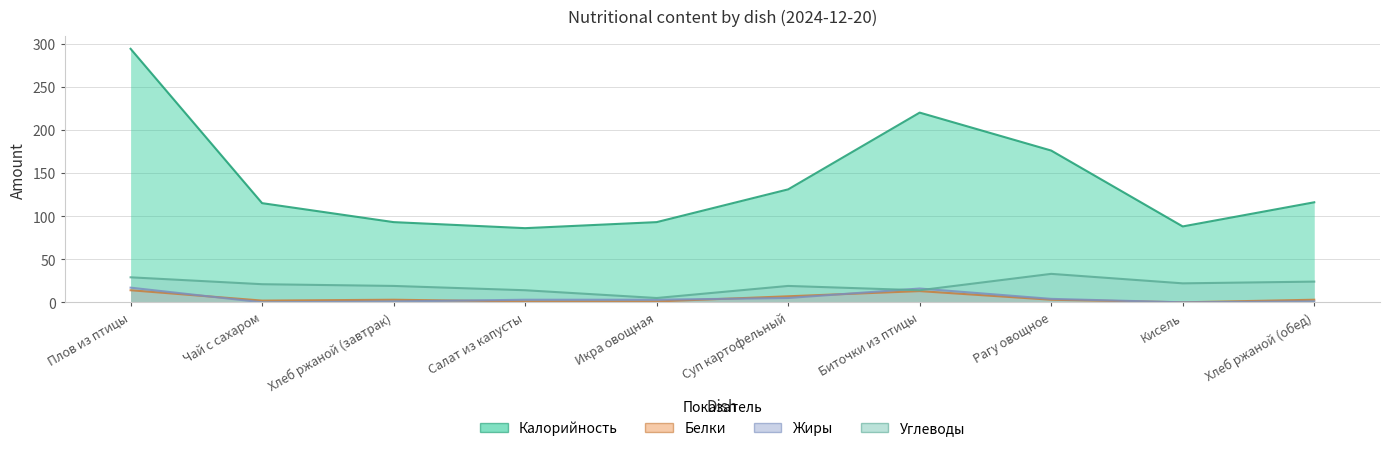

What is the maximum value for Белки?

14